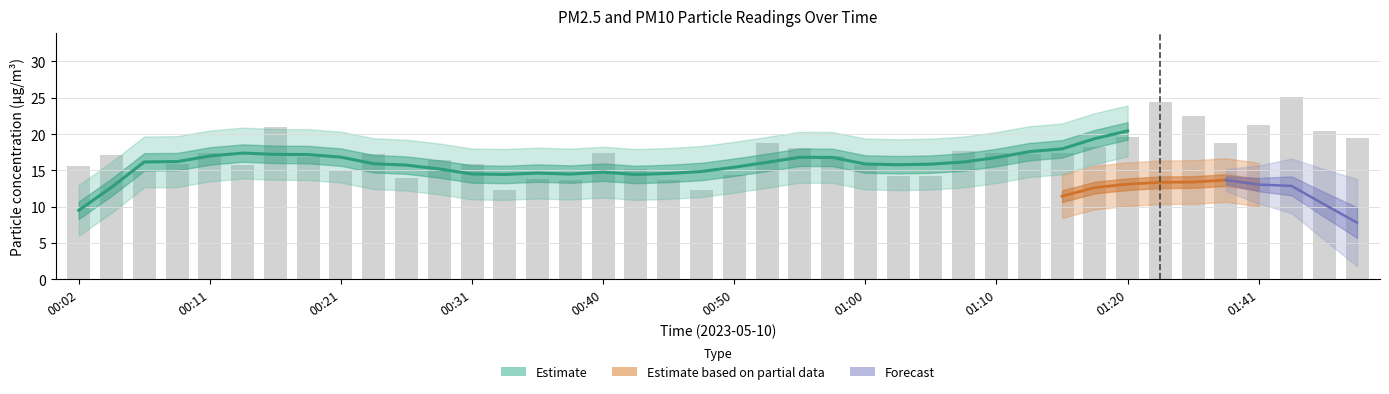

Reading left to right, transcribe all the data shown in this chart.

15.6	17.1	14.9	15.8	17.4	15.8	21.0	16.9	14.9	17.3	14.0	16.5	15.9	12.3	13.9	13.7	17.4	15.2	13.7	12.3	14.4	18.8	18.1	17.0	15.8	14.3	14.2	17.6	17.4	17.2	17.4	18.2	19.6	24.5	22.6	18.7	21.2	25.1	20.4	19.5